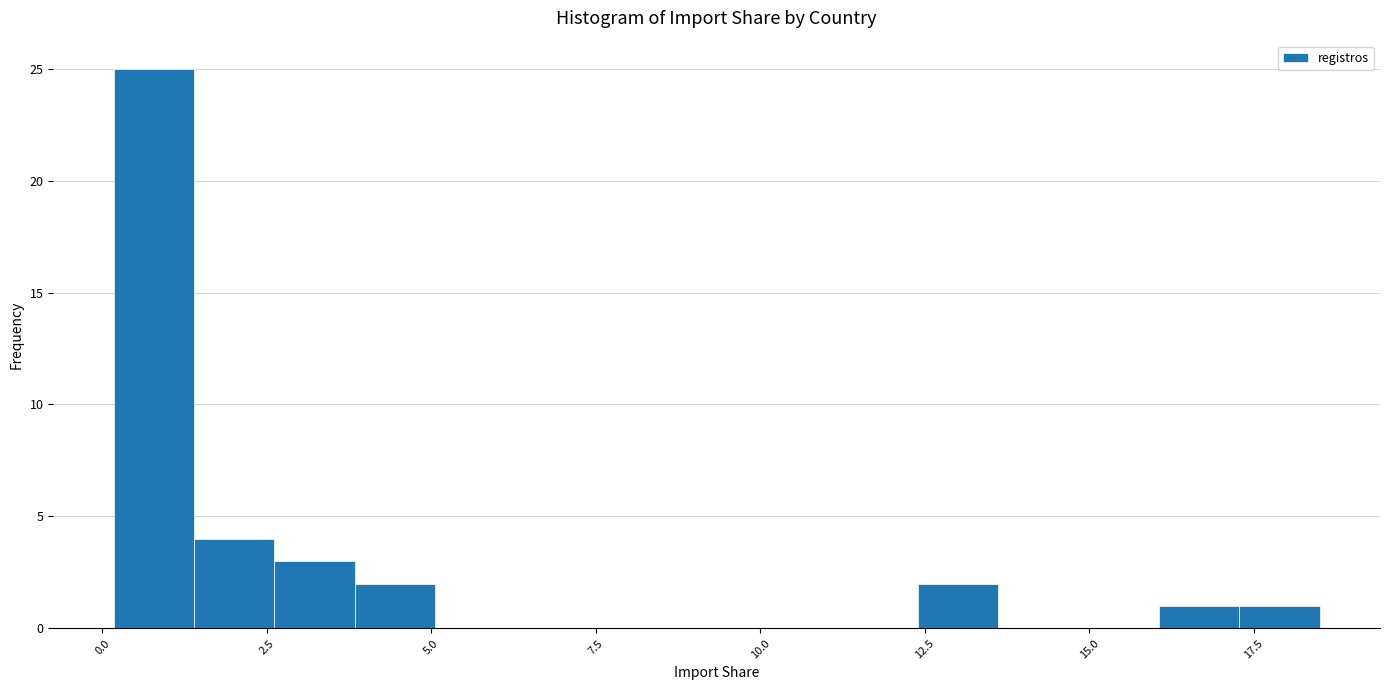

Around what value on the x-axis is the tallest bar? Give the approximate position of its centre, as read against the axis.

1.0